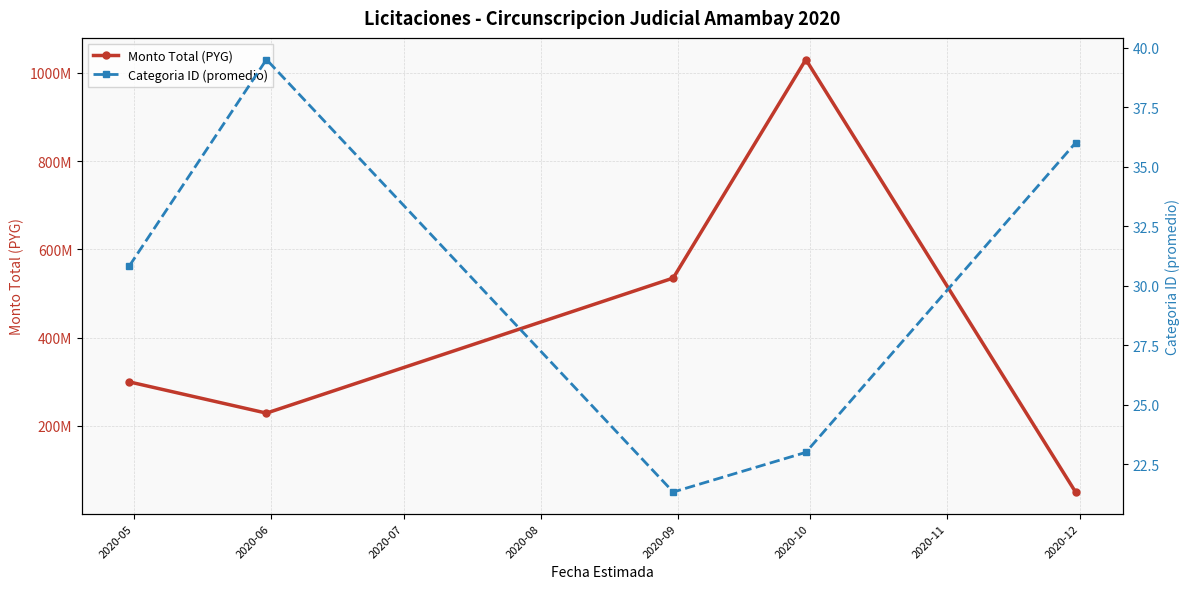

True or false: Categoria ID (promedio) and Monto Total (PYG) cross at least once.

False